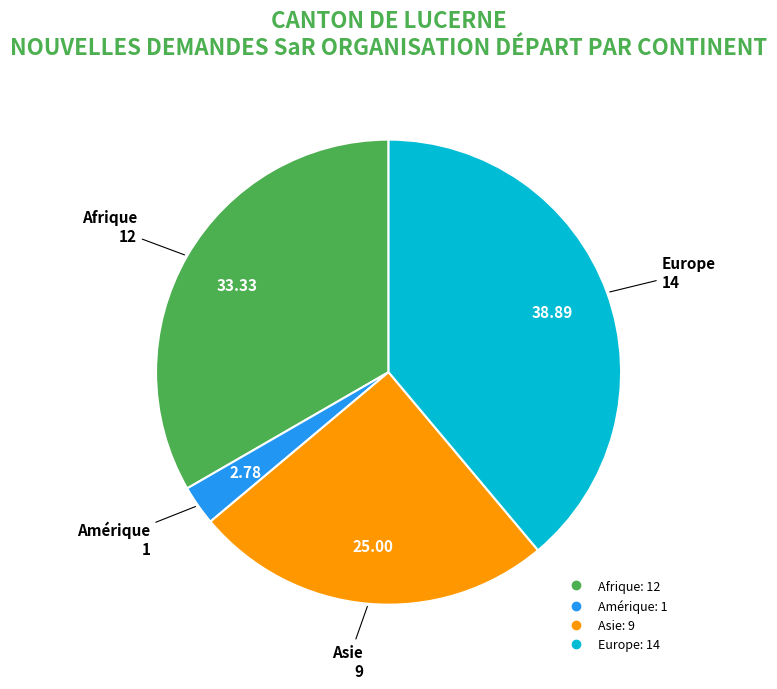

Is there any slice that represents more than half of the pie?

No